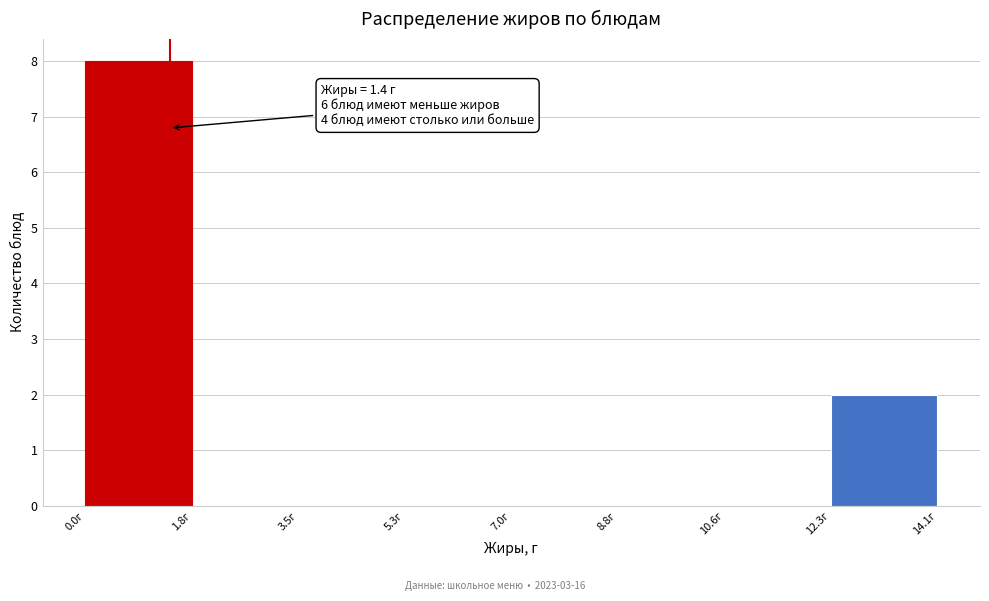

Which range on the x-axis has the tallest bar?

0.0 to 1.8